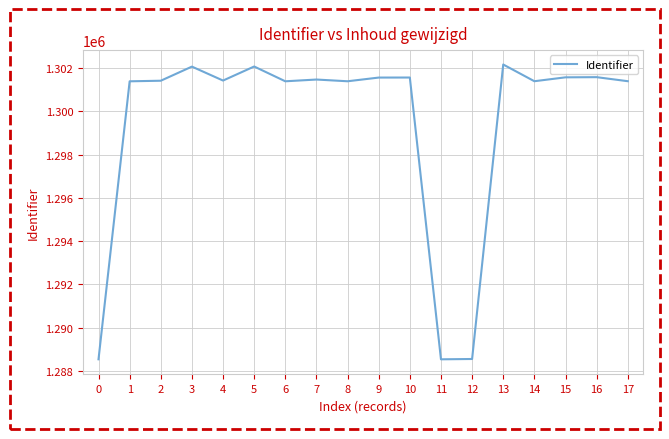

What is the difference between the values at 12 and 10?

13024